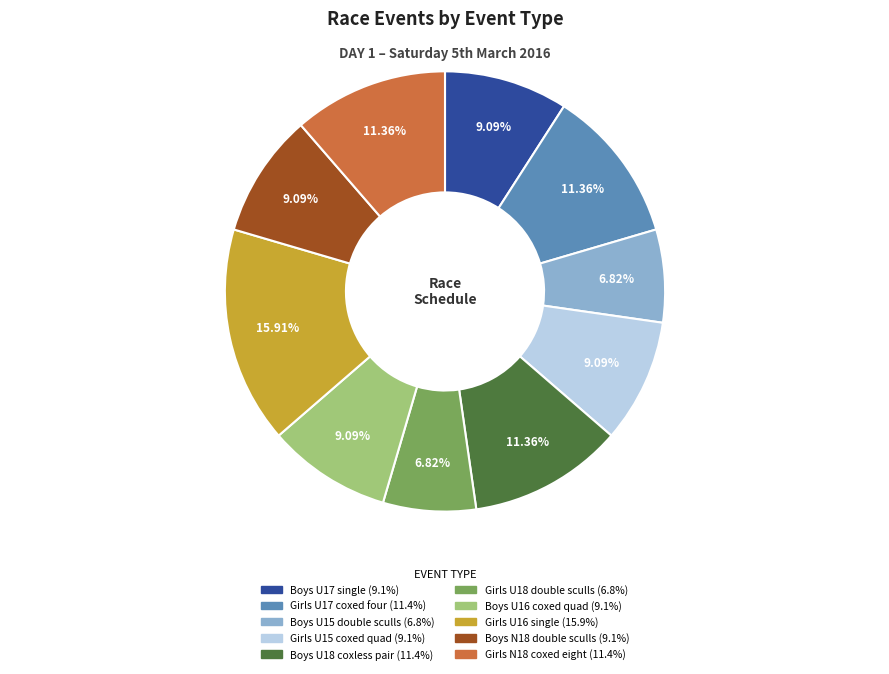

To the nearest percent, what is the difference between the largest and smallest slice percentages?

9%